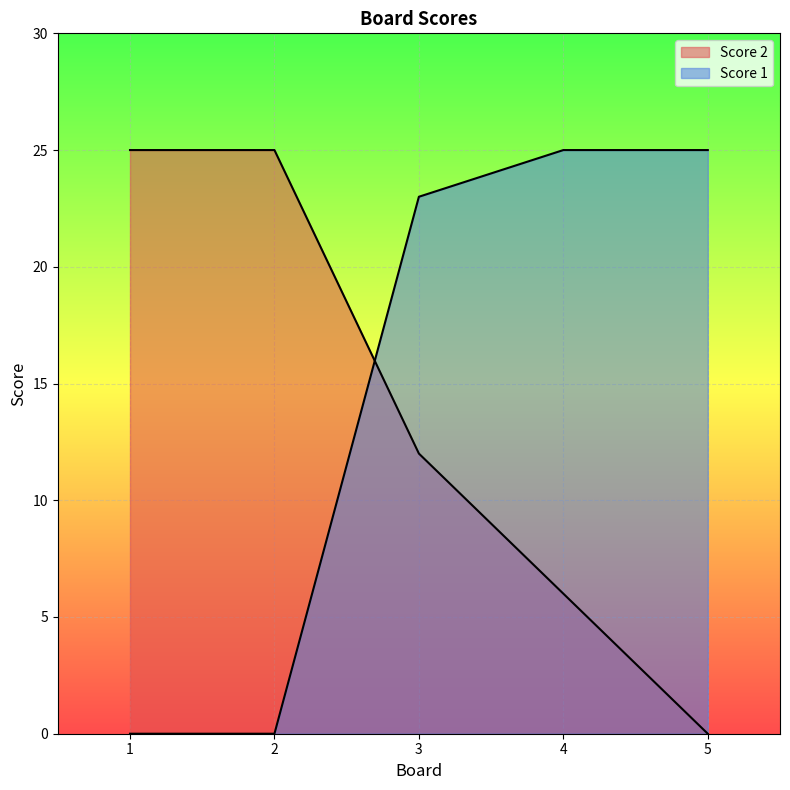

How many values in Score 1 are above zero?

3